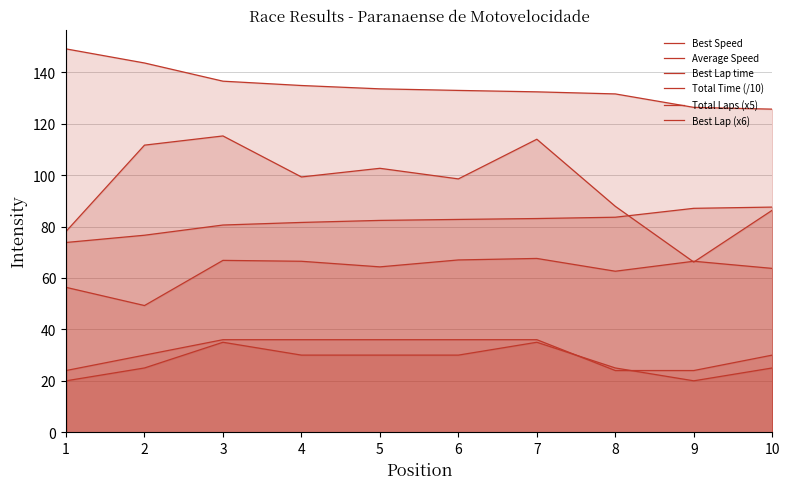

Reading right to left, extract all data points from this chart.

Best Speed: 10=125.7	9=126.4	8=131.6	7=132.4	6=133.0	5=133.6	4=134.9	3=136.6	2=143.6	1=149.1
Average Speed: 10=86.4	9=66.2	8=87.9	7=114.0	6=98.6	5=102.7	4=99.3	3=115.3	2=111.7	1=78.1
Best Lap time: 10=87.6	9=87.1	8=83.6	7=83.1	6=82.8	5=82.4	4=81.6	3=80.6	2=76.6	1=73.8
Total Time (/10): 10=63.7	9=66.5	8=62.6	7=67.6	6=67.0	5=64.3	4=66.5	3=66.9	2=49.3	1=56.4
Total Laps (x5): 10=25.0	9=20.0	8=25.0	7=35.0	6=30.0	5=30.0	4=30.0	3=35.0	2=25.0	1=20.0
Best Lap (x6): 10=30.0	9=24.0	8=24.0	7=36.0	6=36.0	5=36.0	4=36.0	3=36.0	2=30.0	1=24.0